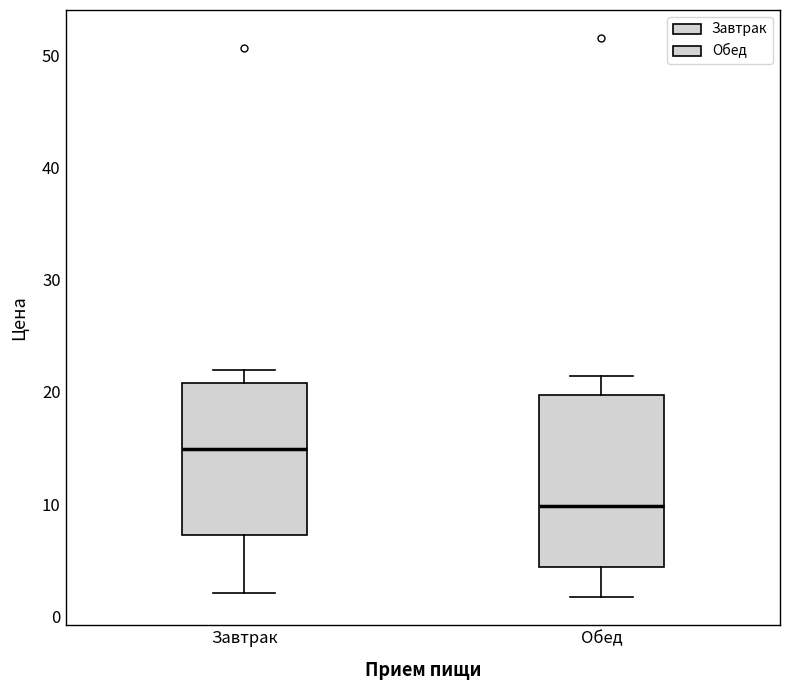

Where is the lower edge of the box for Завтрак on the y-axis? The values are not printed on the chart, so give them approximately, as read against the axis.

7